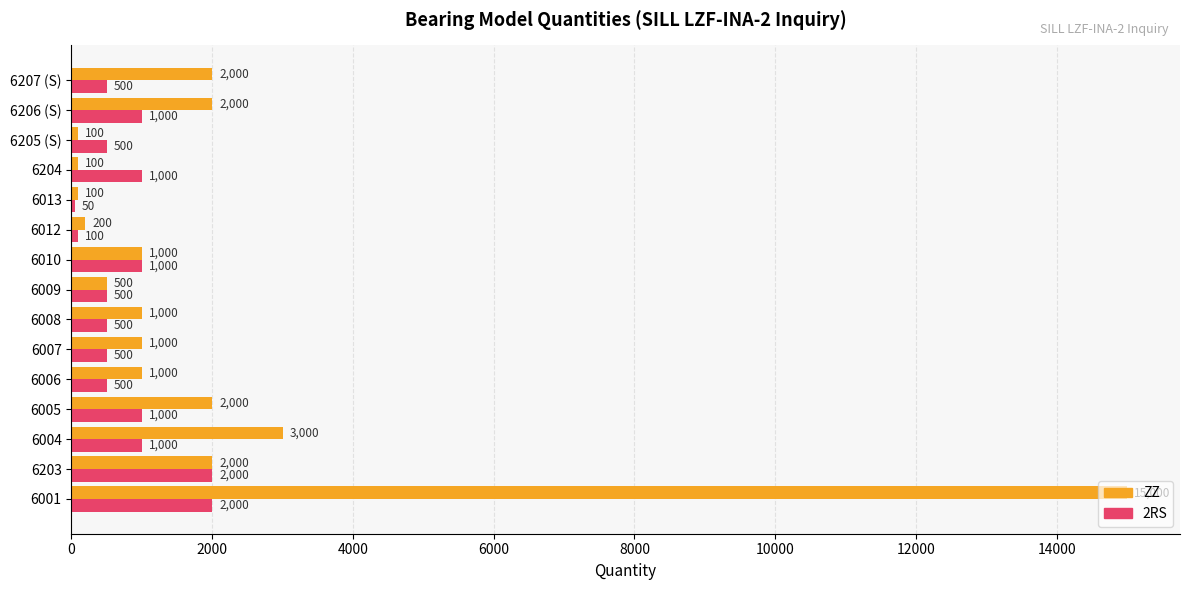

List the series in order of their peak value, lowest first.

2RS, ZZ